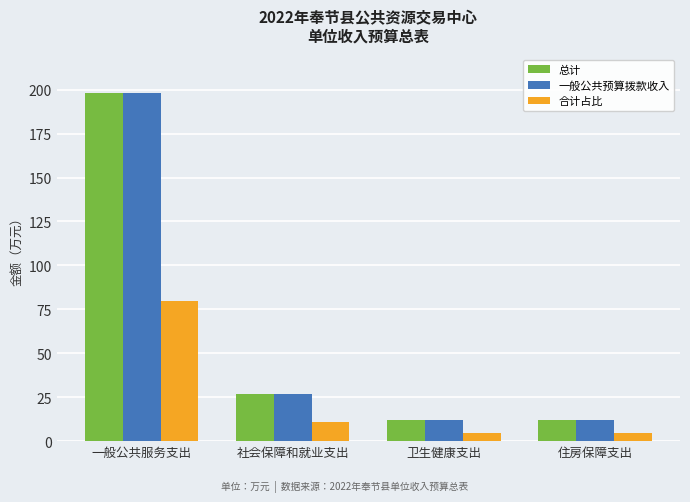

Count the number of data series in this chart.

3